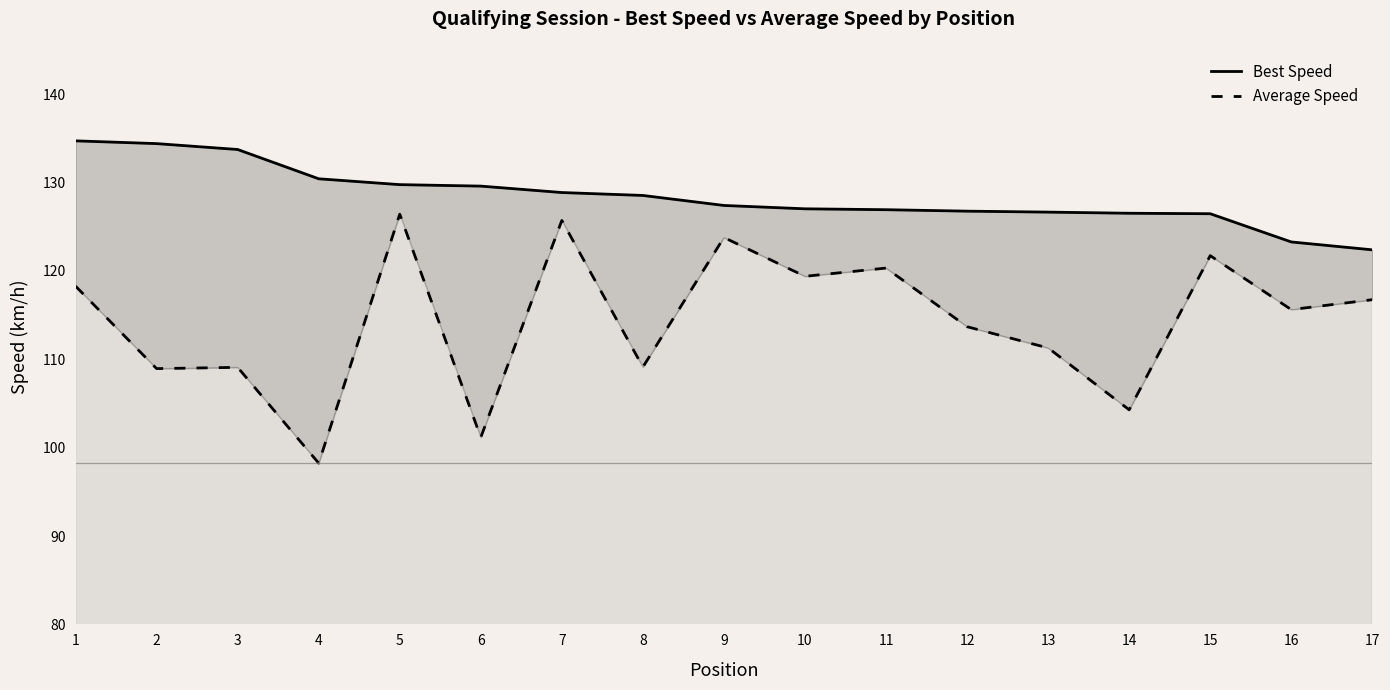

At which label does Best Speed reach its peak?

1